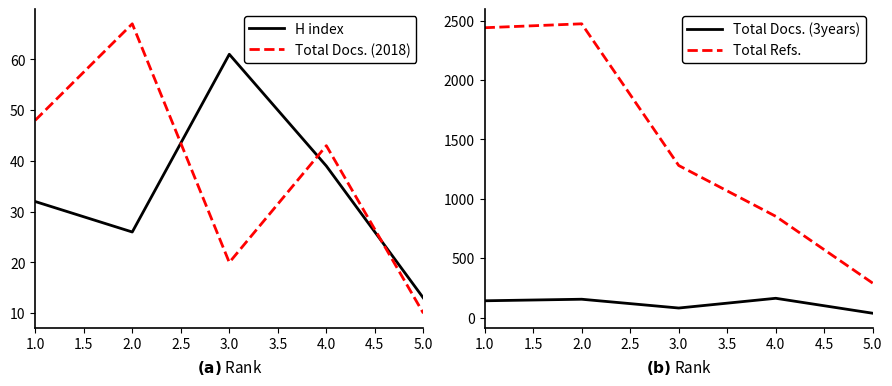

How many interior local valleys does the H index series have?

1